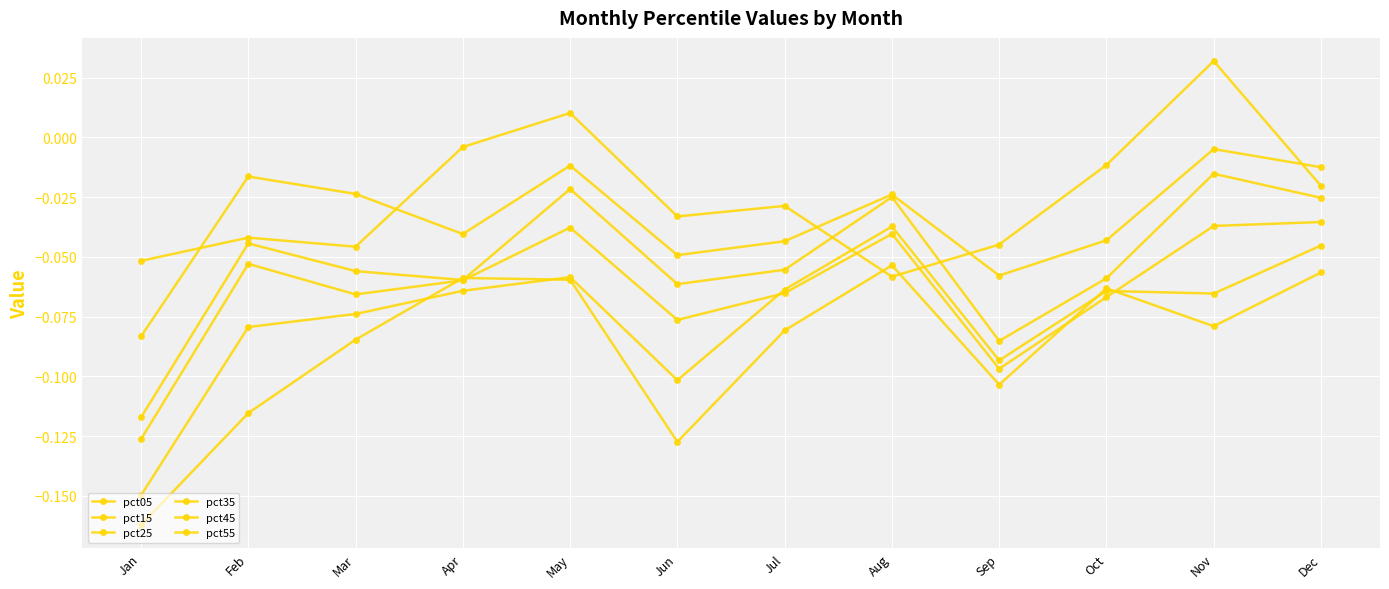

Is this an area chart (filled region under the line)?

No